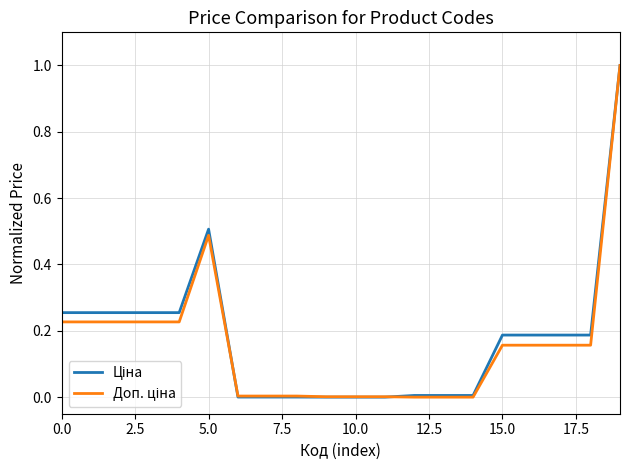

What is the maximum value shown in the chart?

1.0